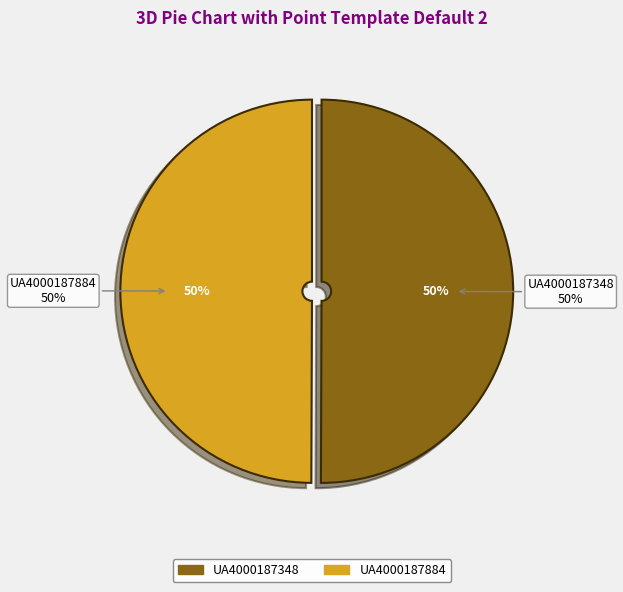

What percentage is the UA4000187348 slice, to the nearest percent?

50%